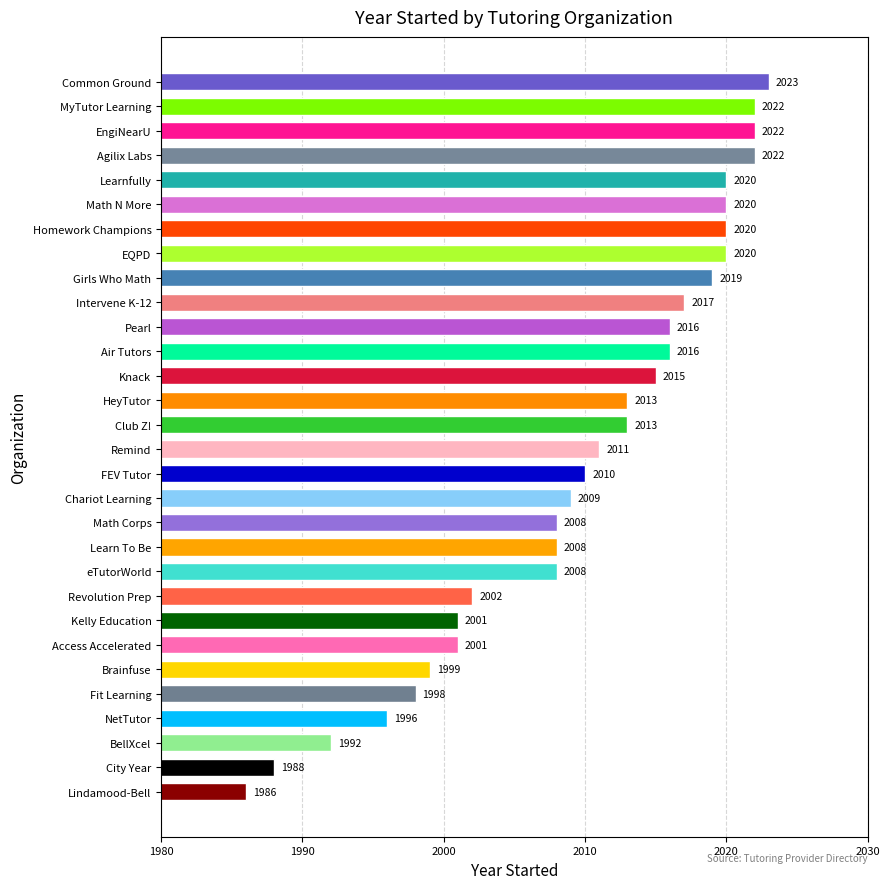

What is the greatest value displayed?

2023